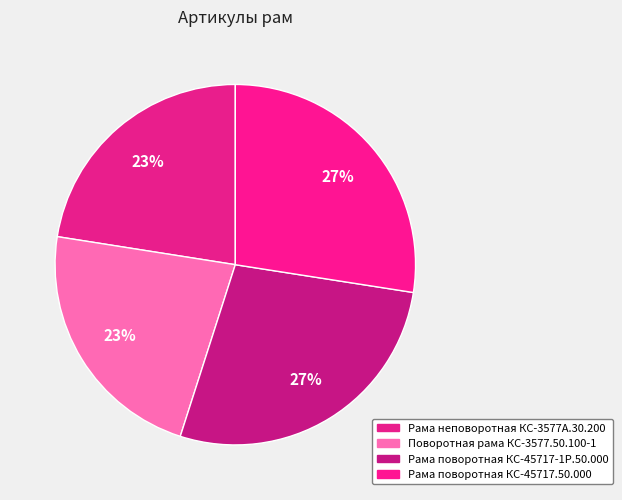

Which slice is the largest?

Рама поворотная КС-45717-1Р.50.000